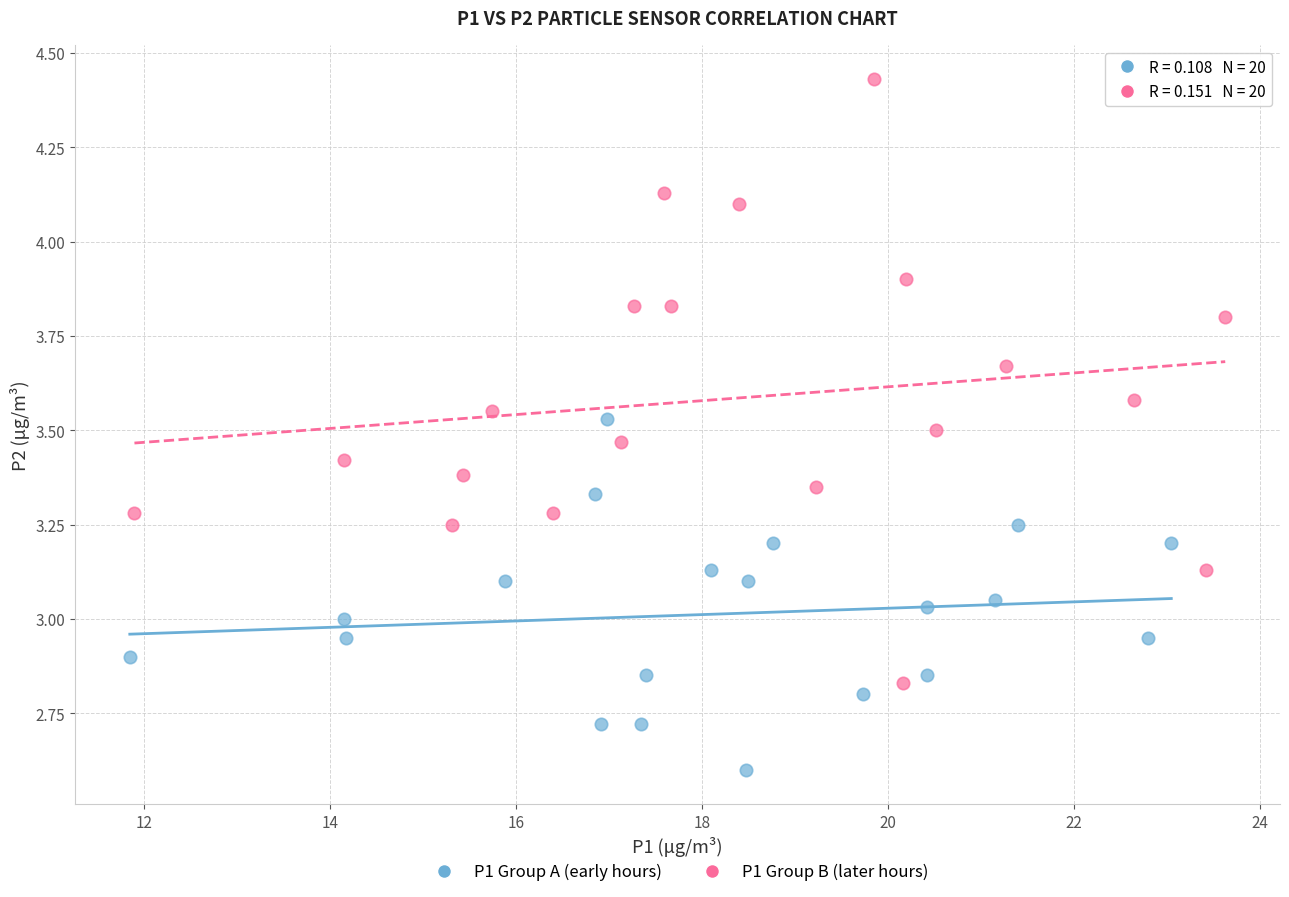

Which series reaches the minimum Y coordinate?

P1 Group A (early hours)